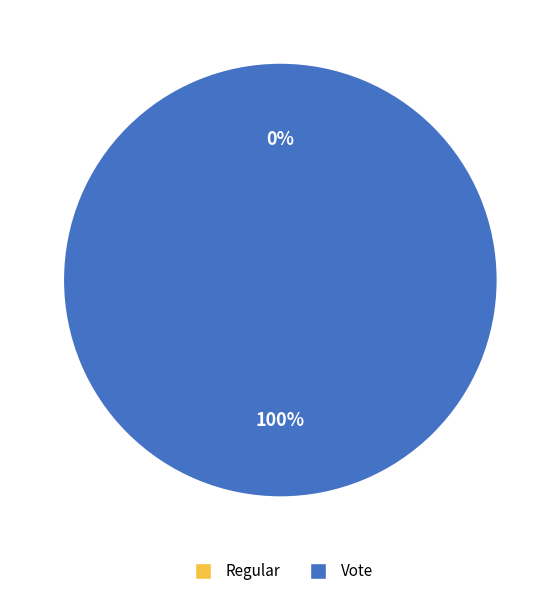

Do Vote and Regular together represent more than half of the pie?

Yes